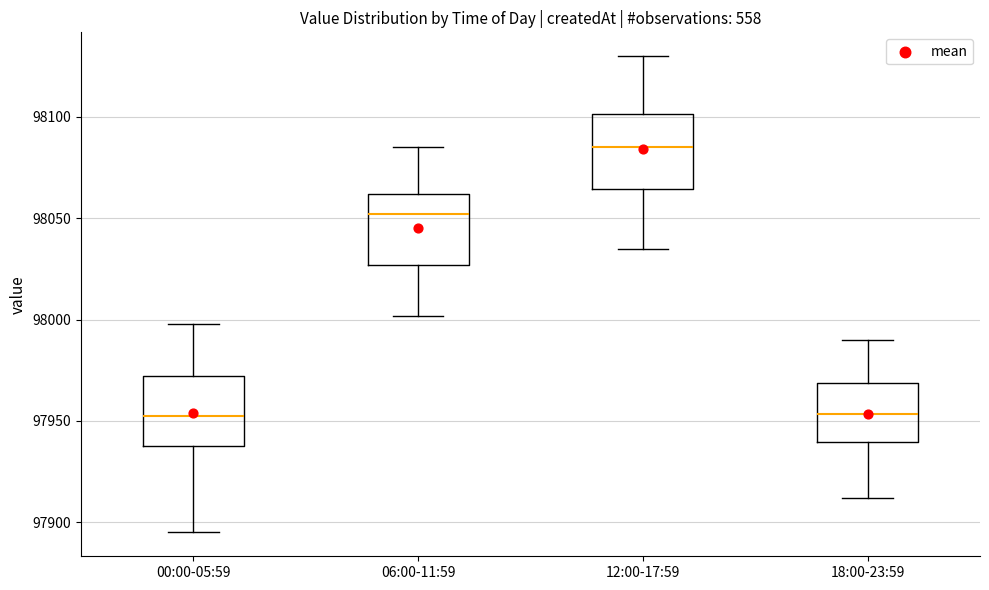

Reading left to right, transcribe this box plot: for each box, give where its median line is, the range the box spans, and where its two whiskers end, as read against the y-axis. The values are not printed on the chart, so give them approximately, as read against the axis.

00:00-05:59: median 97955, box 97940 to 97970, whiskers 97895 to 98000
06:00-11:59: median 98050, box 98025 to 98060, whiskers 98000 to 98085
12:00-17:59: median 98085, box 98065 to 98100, whiskers 98035 to 98130
18:00-23:59: median 97955, box 97940 to 97970, whiskers 97910 to 97990